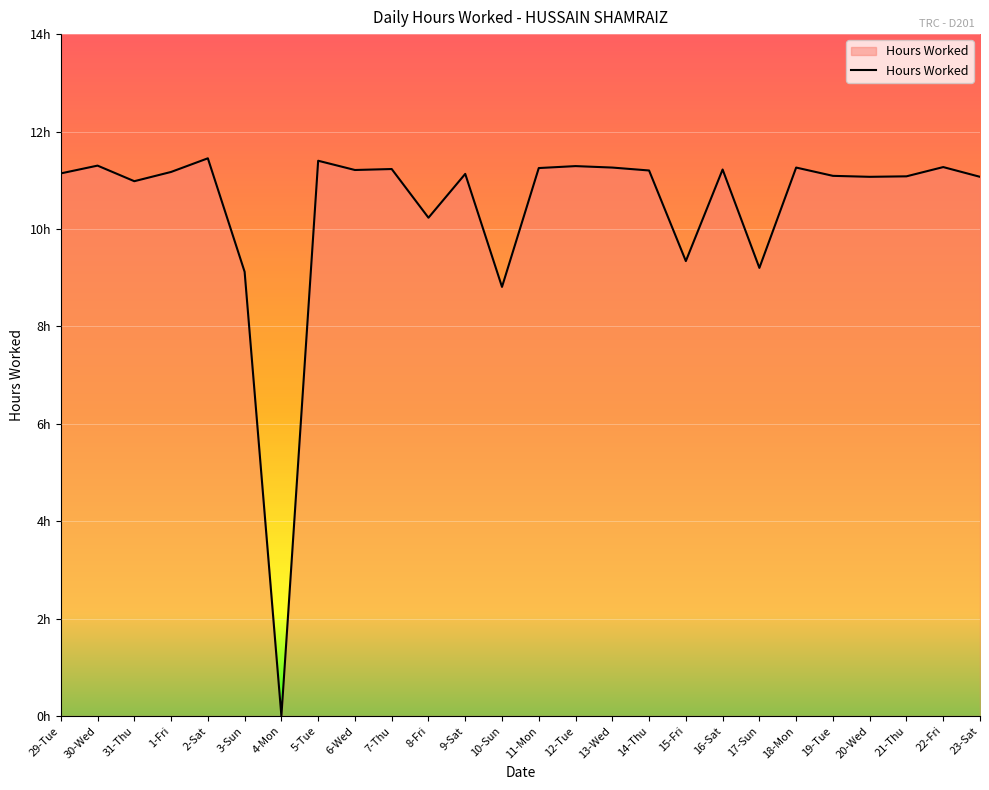

Where is the data nearest to the value 5?

10-Sun